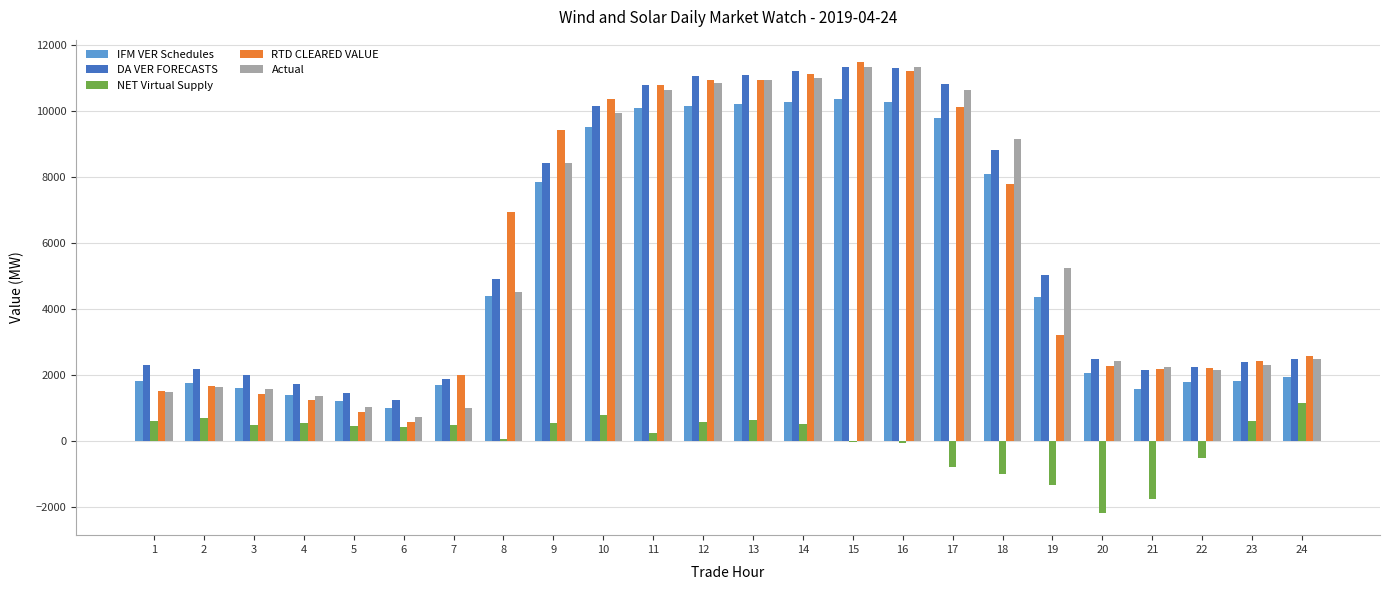

What is the highest value of the RTD CLEARED VALUE series?

11466.4